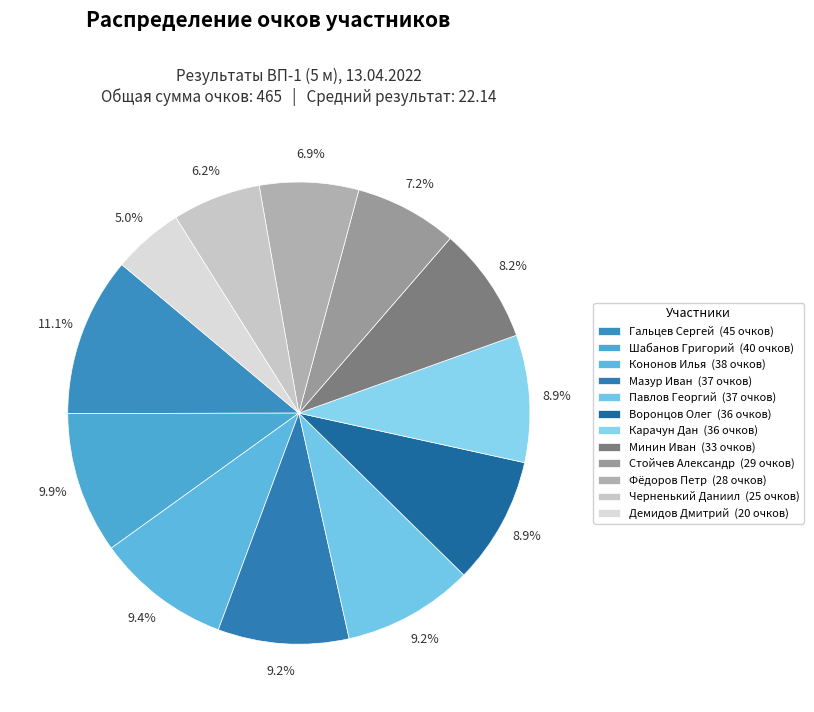

The Черненький Даниил slice represents 6% of the pie. True or false?

True